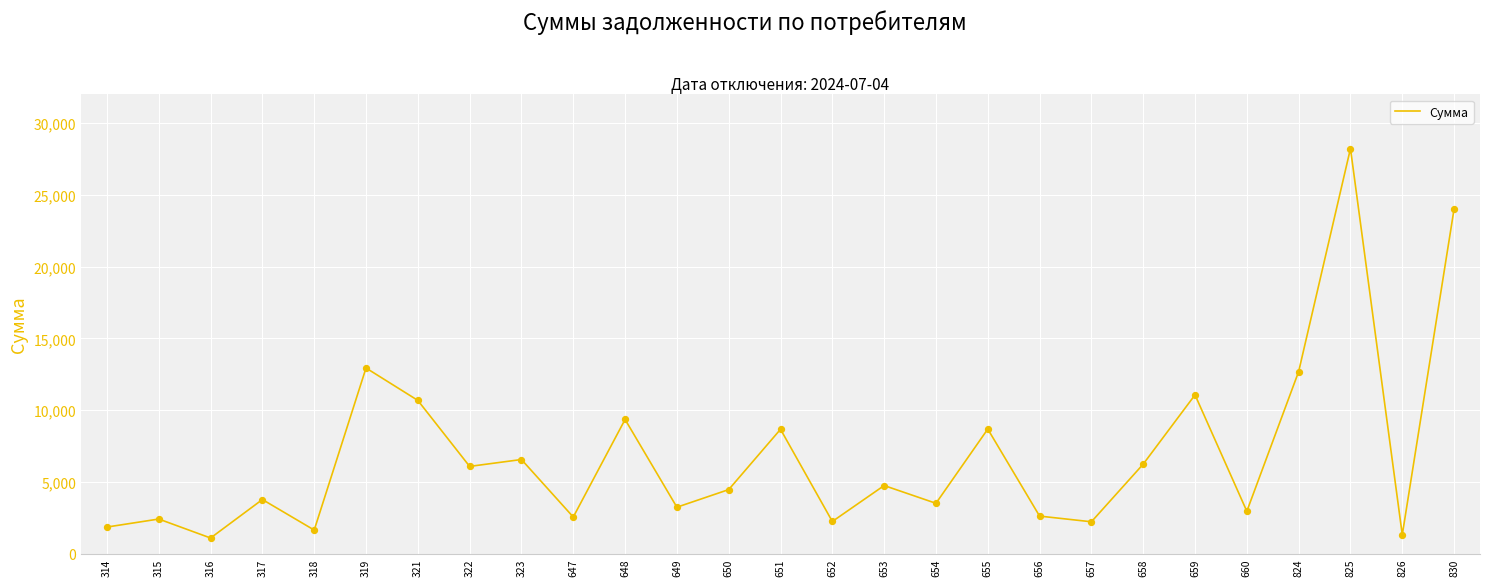

What is the change in value from 316 to 657?

+1131.0